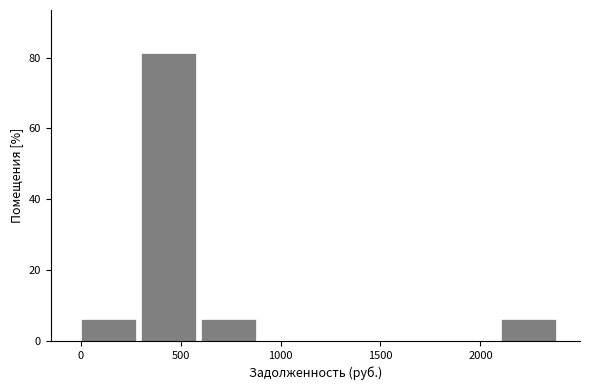

Reading left to right, transcribe this chart: for each bar, give the range it covers on the x-axis and its height. Neither the bar edges nor the heights are printed on the chart, so give them approximately, as read against the axes.

0 to 300: 6
300 to 600: 82
600 to 900: 6
900 to 1200: 0
1200 to 1500: 0
1500 to 1800: 0
1800 to 2100: 0
2100 to 2400: 6